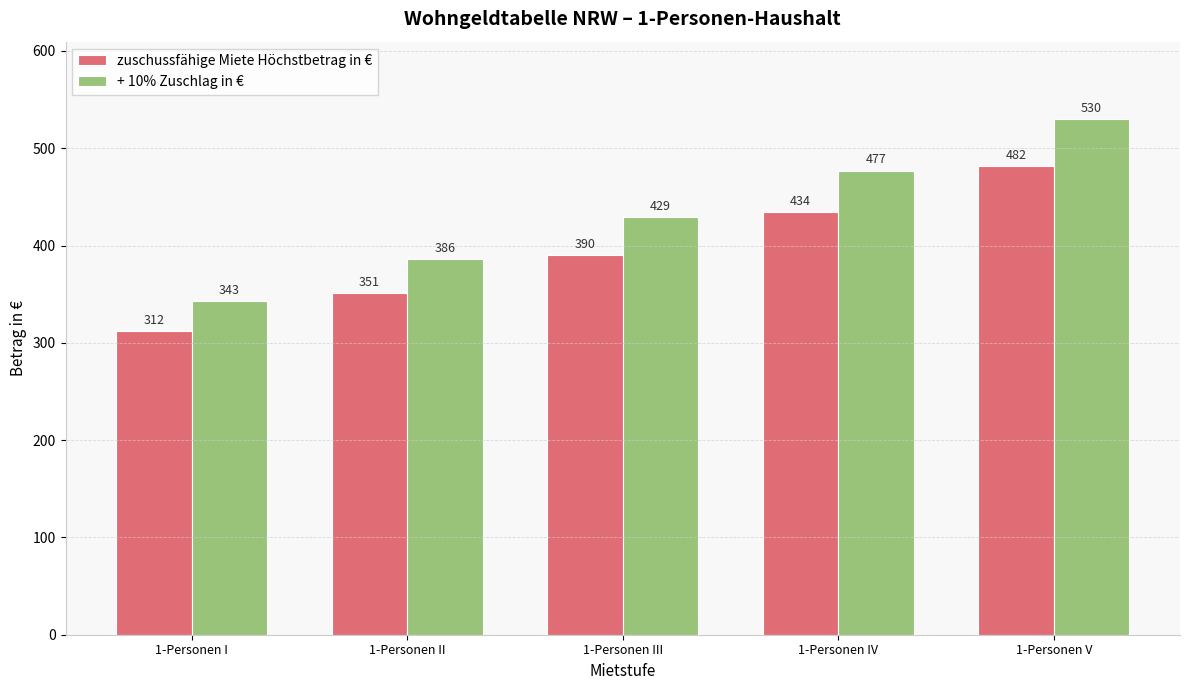

Which series changed the most between 1-Personen I and 1-Personen III?

+ 10% Zuschlag in €